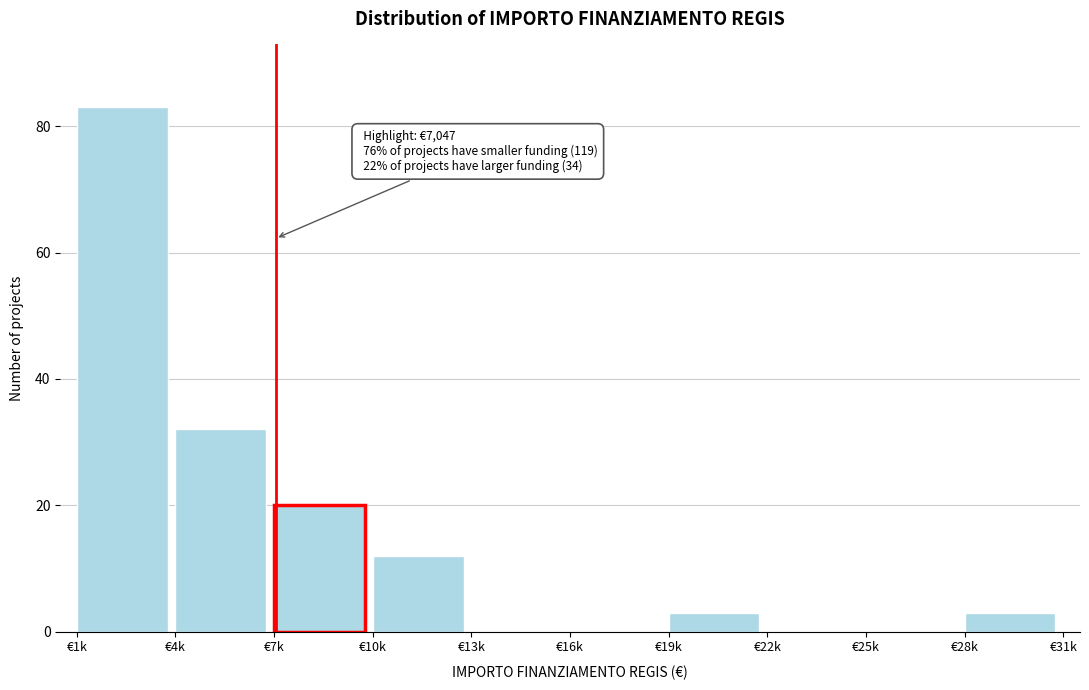

Reading left to right, what are all the values shown in this chart?

€1k=83	€4k=32	€7k=20	€10k=12	€13k=0	€16k=0	€19k=3	€22k=0	€25k=0	€28k=3